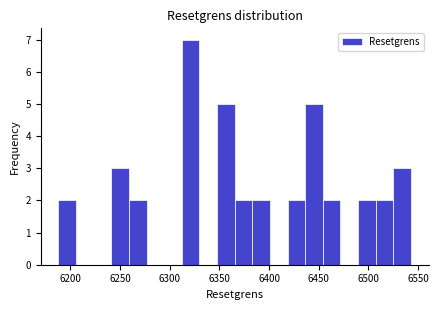

Around what value on the x-axis is the tallest bar? Give the approximate position of its centre, as read against the axis.

6320